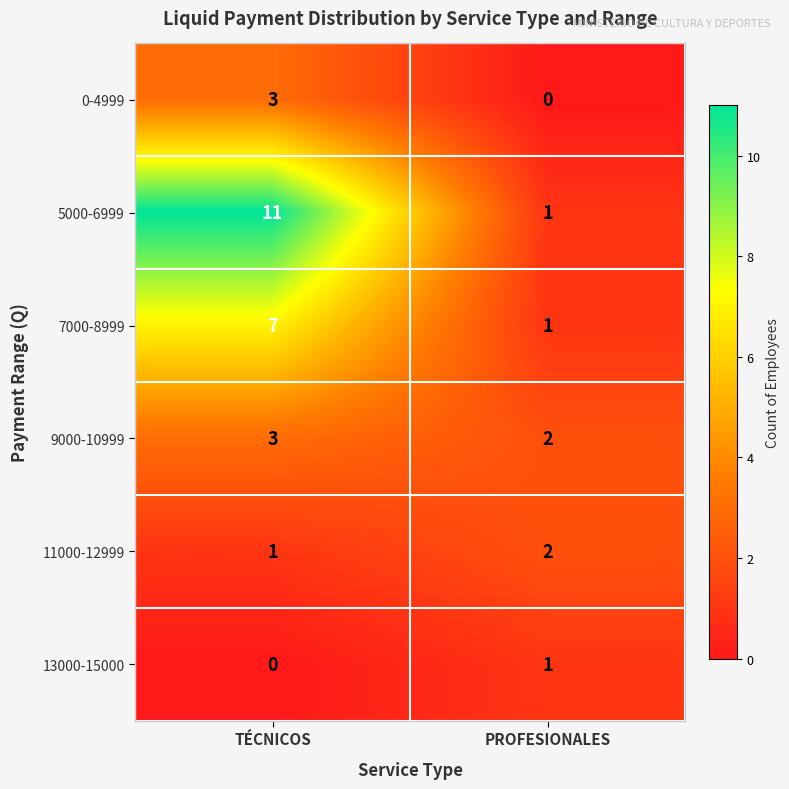

Which series has the largest total across all categories?

5000-6999